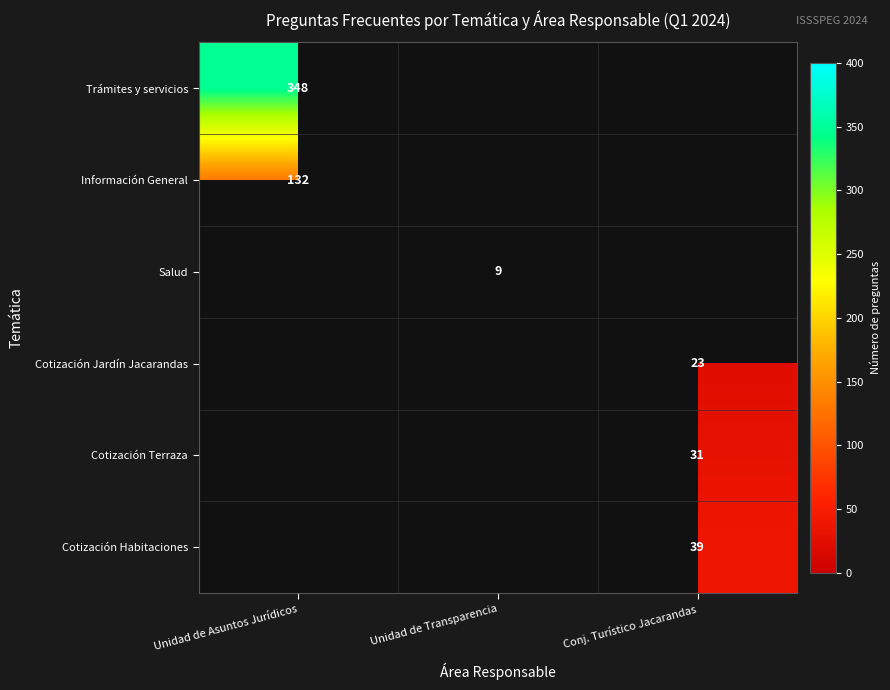

True or false: Cotización Habitaciones has a value of 67 at Conj. Turístico Jacarandas.

False